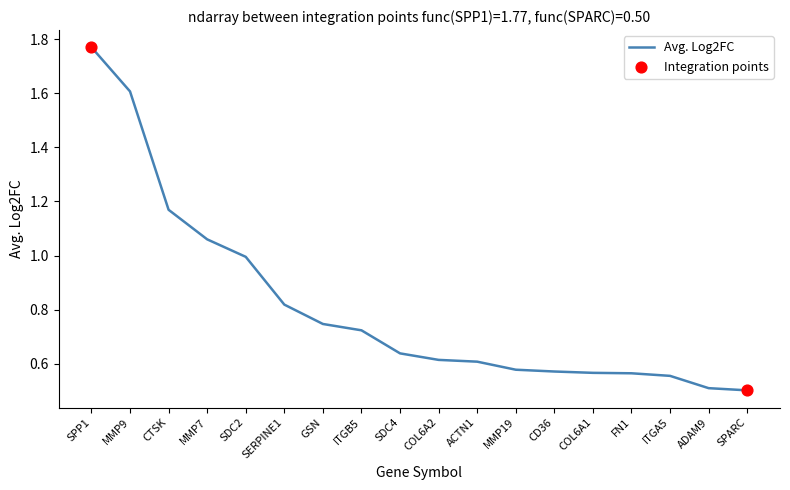

What is the ratio of the value at COL6A1 to the value at CTSK?

0.5